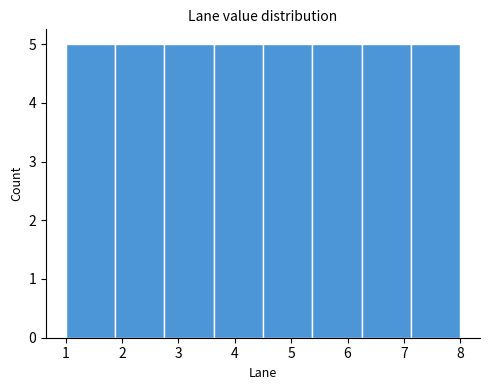

Reading left to right, list every bar in this chart as the range it spans on the x-axis followed by its height. Neither the bar edges nor the heights are printed on the chart, so give them approximately, as read against the axes.

1.0 to 1.9: 5
1.9 to 2.8: 5
2.8 to 3.6: 5
3.6 to 4.5: 5
4.5 to 5.4: 5
5.4 to 6.3: 5
6.3 to 7.1: 5
7.1 to 8.0: 5